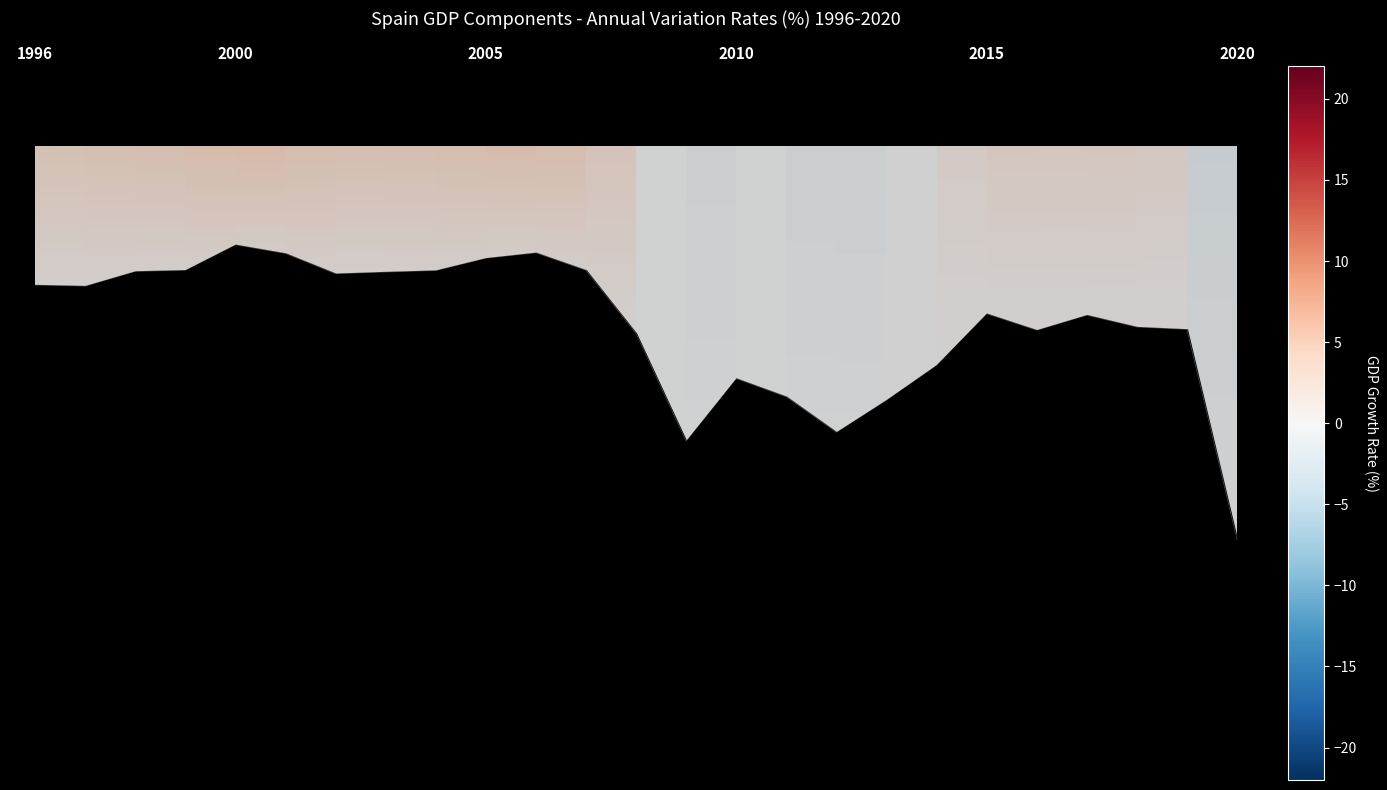

At which label is Importaciones closest to -1?

12